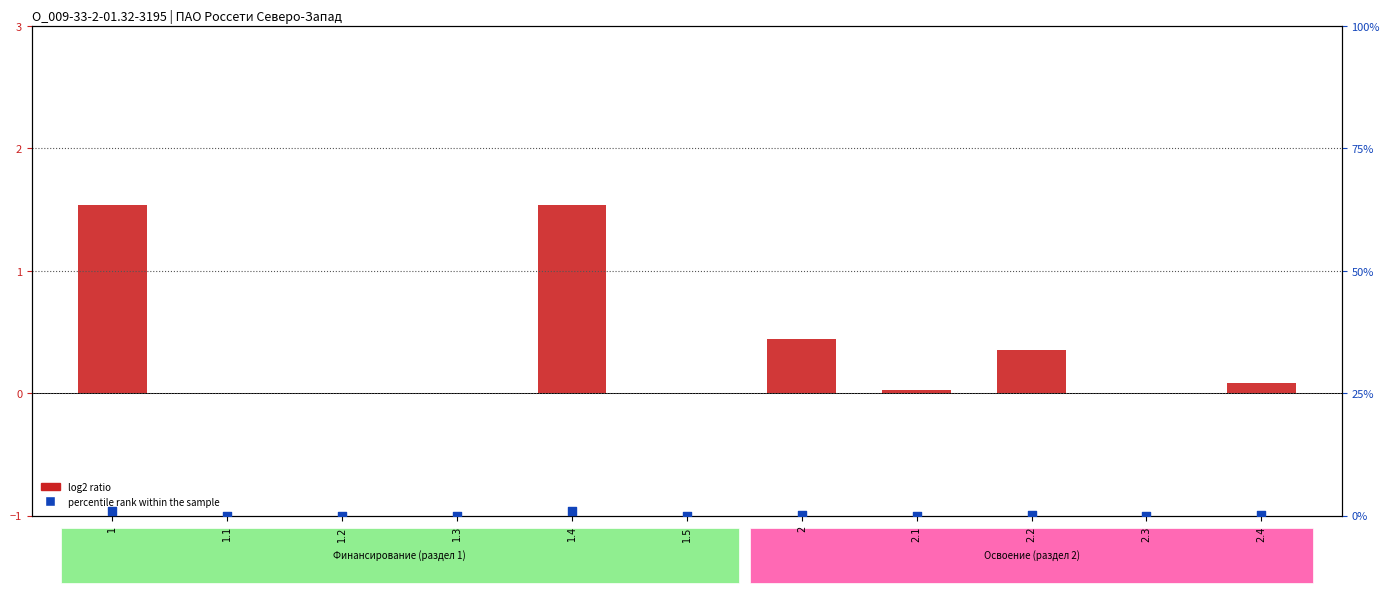

Which series reaches the maximum Y coordinate?

log2 ratio